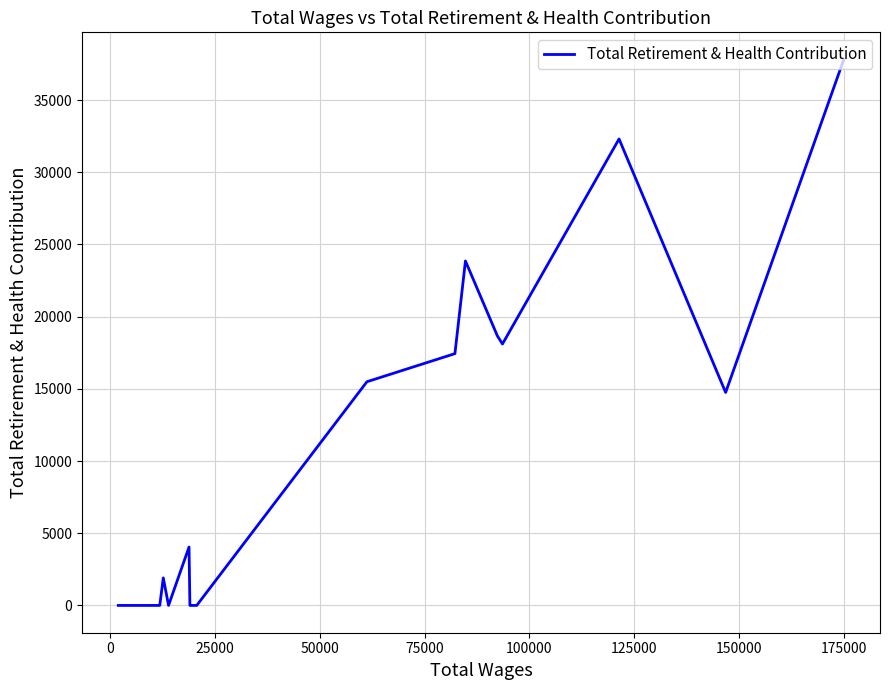

What is the difference between the second highest and second lowest values?

32305